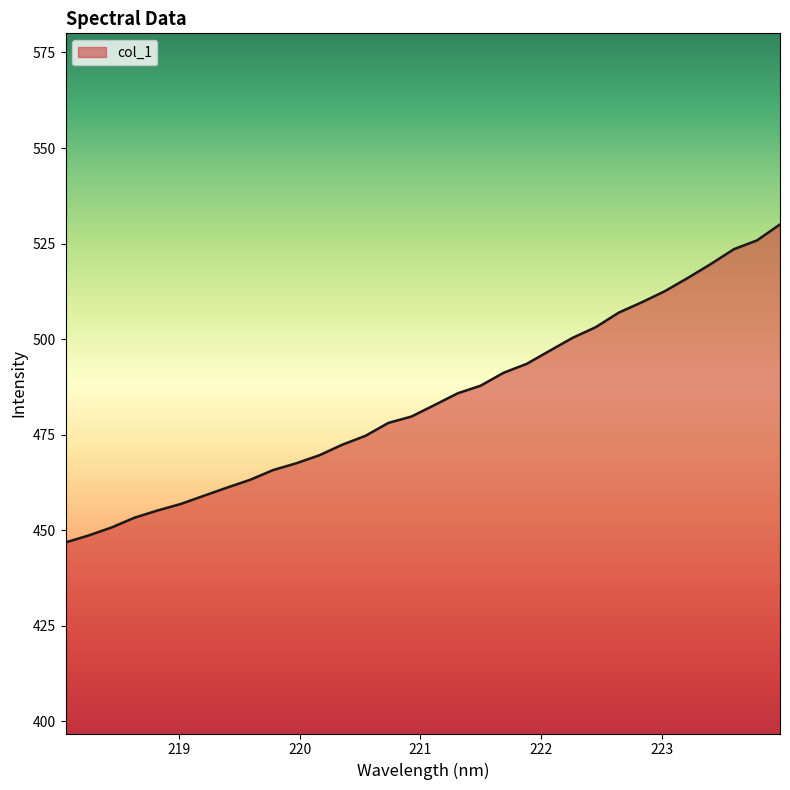

True or false: there are more than 1 points higher than both neighbors.

False